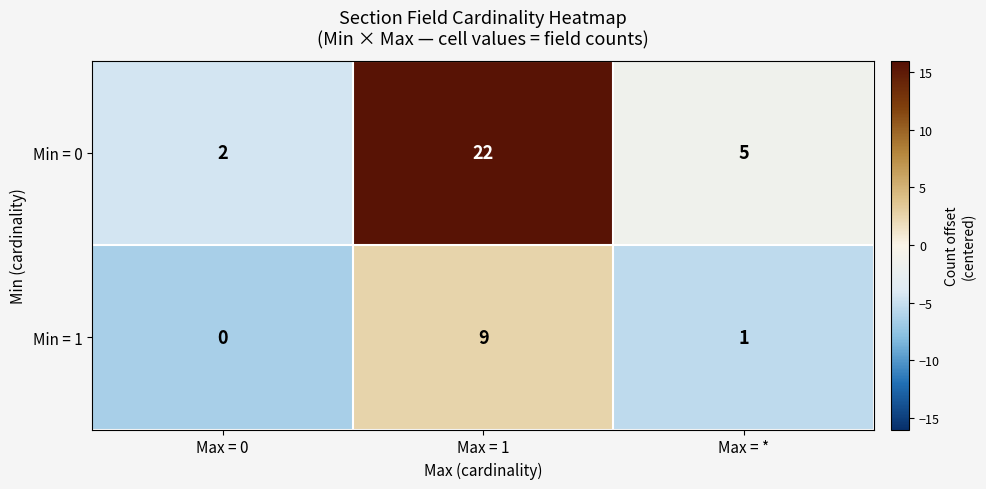

What is the difference between the maximum and second lowest values in the Min = 1 series?

8